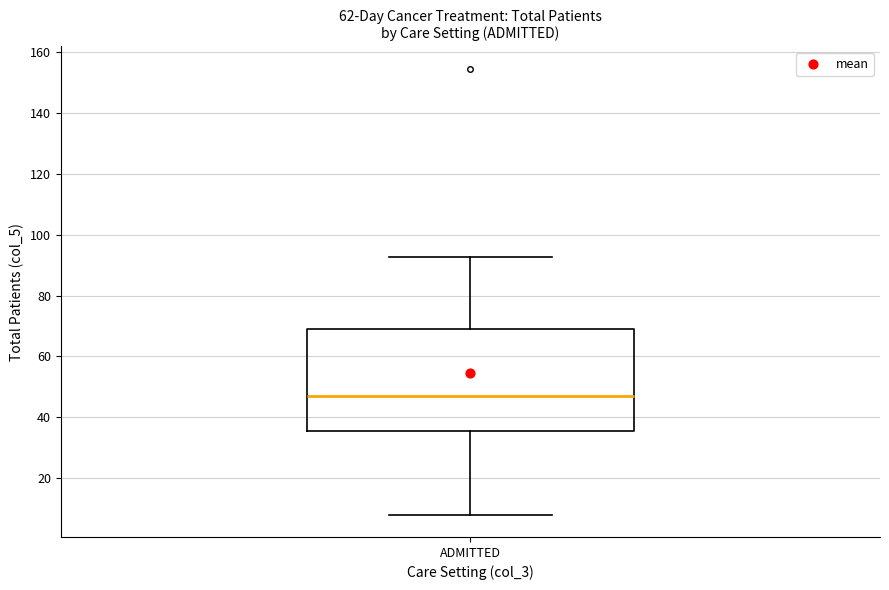

Where does the upper whisker of the box for ADMITTED end on the y-axis? The values are not printed on the chart, so give them approximately, as read against the axis.

92